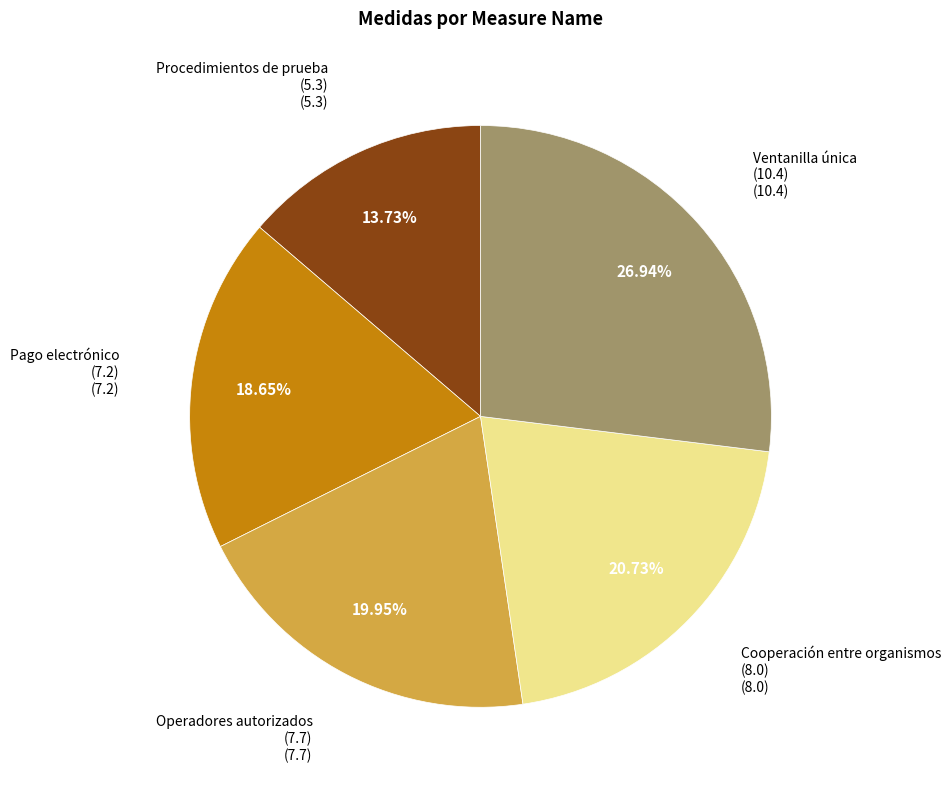

Is there a majority slice in this chart?

No